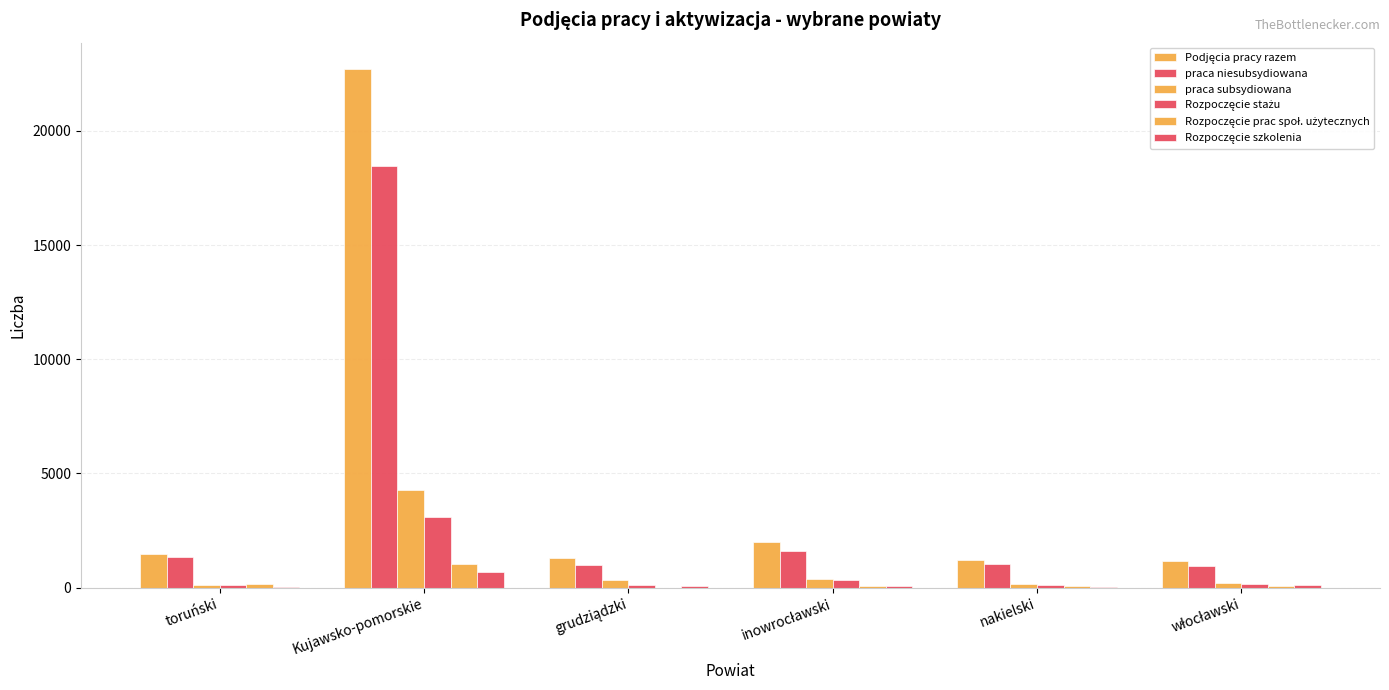

Reading left to right, what are all the values shown in this chart?

Podjęcia pracy razem: toruński=1466	Kujawsko-pomorskie=22730	grudziądzki=1310	inowrocławski=1980	nakielski=1207	włocławski=1172
praca niesubsydiowana: toruński=1362	Kujawsko-pomorskie=18441	grudziądzki=982	inowrocławski=1591	nakielski=1047	włocławski=950
praca subsydiowana: toruński=104	Kujawsko-pomorskie=4289	grudziądzki=328	inowrocławski=389	nakielski=160	włocławski=222
Rozpoczęcie stażu: toruński=126	Kujawsko-pomorskie=3108	grudziądzki=103	inowrocławski=331	nakielski=130	włocławski=164
Rozpoczęcie prac społ. użytecznych: toruński=161	Kujawsko-pomorskie=1053	grudziądzki=0	inowrocławski=64	nakielski=60	włocławski=65
Rozpoczęcie szkolenia: toruński=23	Kujawsko-pomorskie=678	grudziądzki=53	inowrocławski=54	nakielski=16	włocławski=102